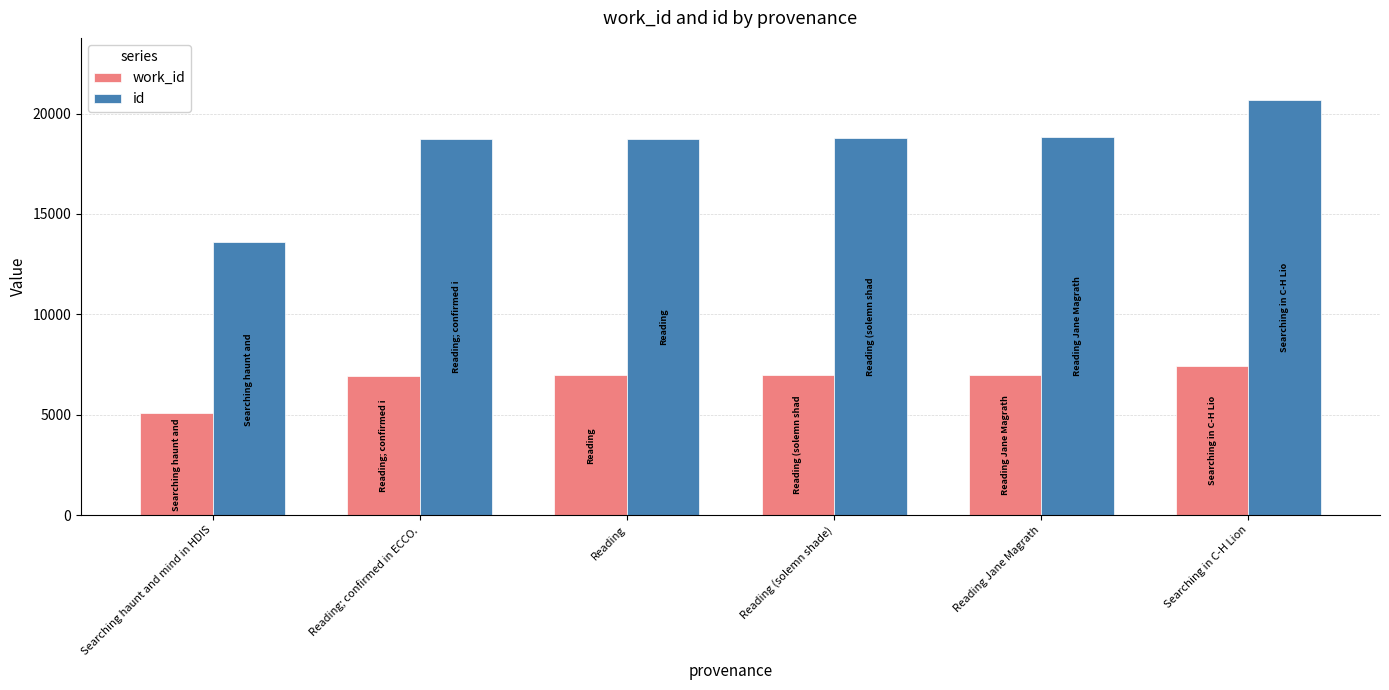

Which series changed the most between Reading; confirmed in ECCO. and Searching in C-H Lion?

id